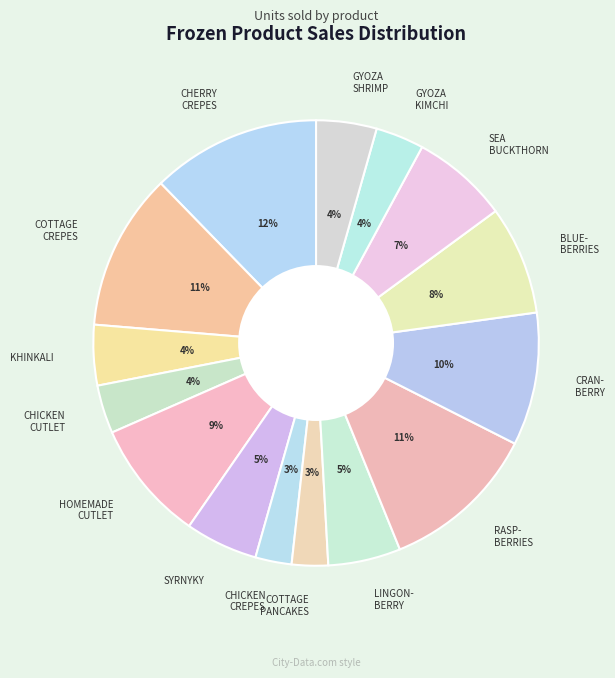

True or false: HOMEMADE CUTLET accounts for 2% of the total.

False